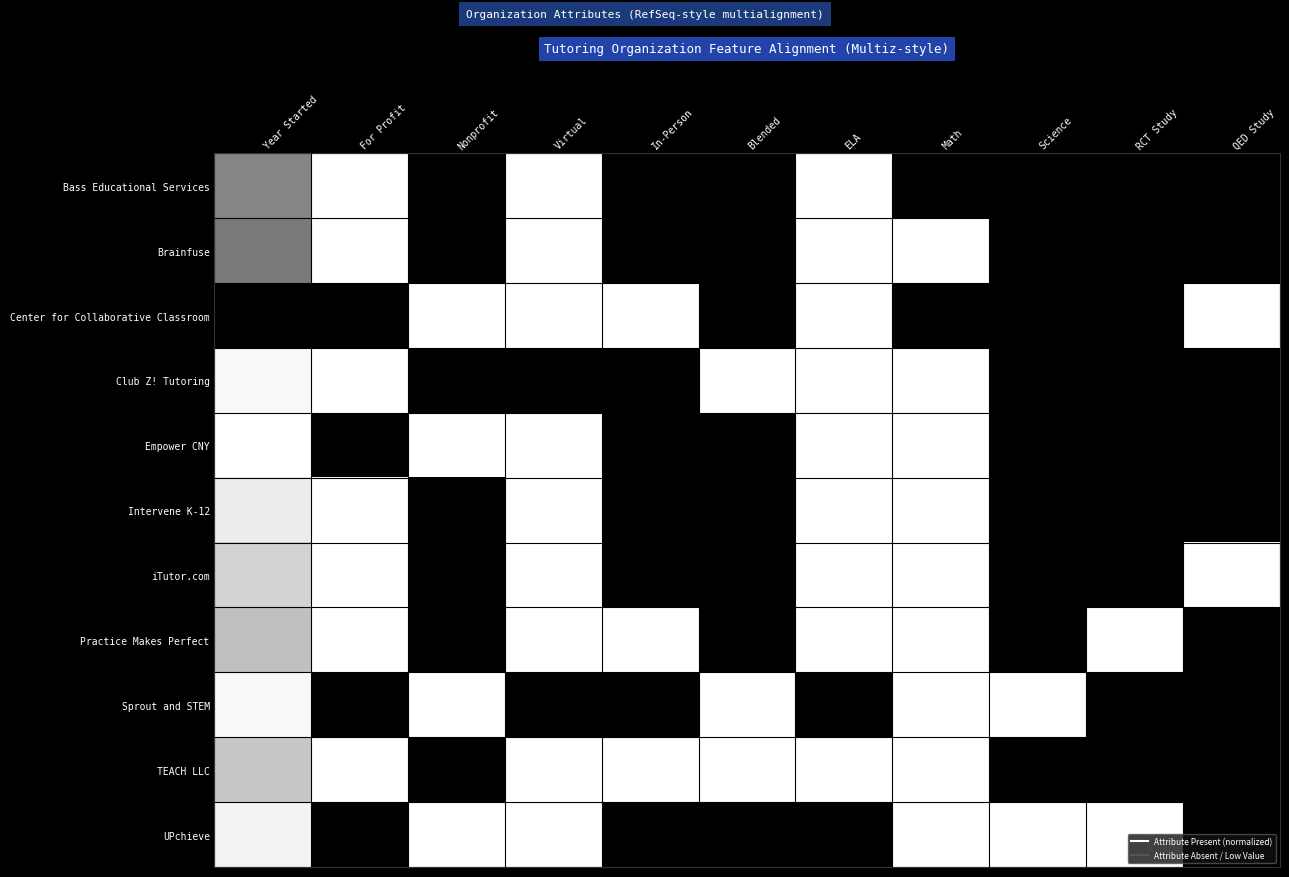

What is the maximum value shown in the chart?

1.0